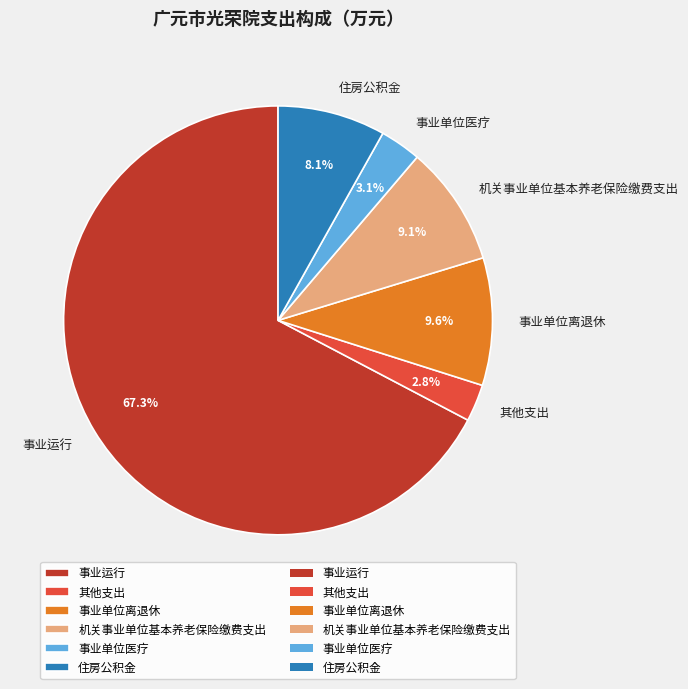

True or false: 事业运行 accounts for 54% of the total.

False